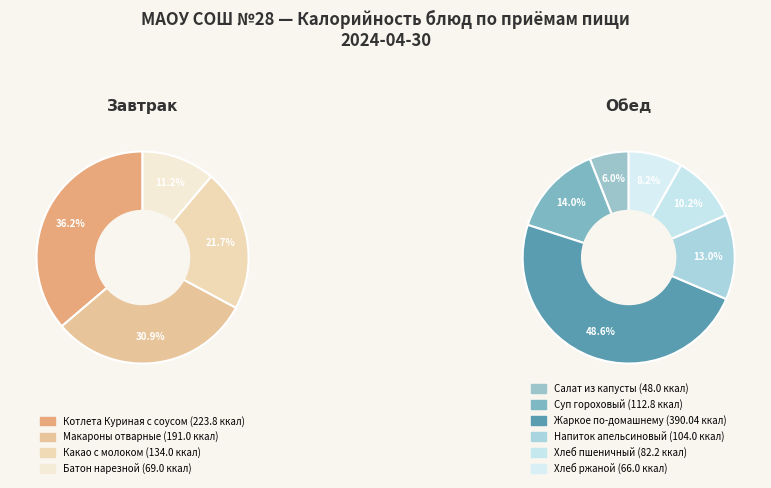

What is the largest slice in the pie chart?

Жаркое по-домашнему